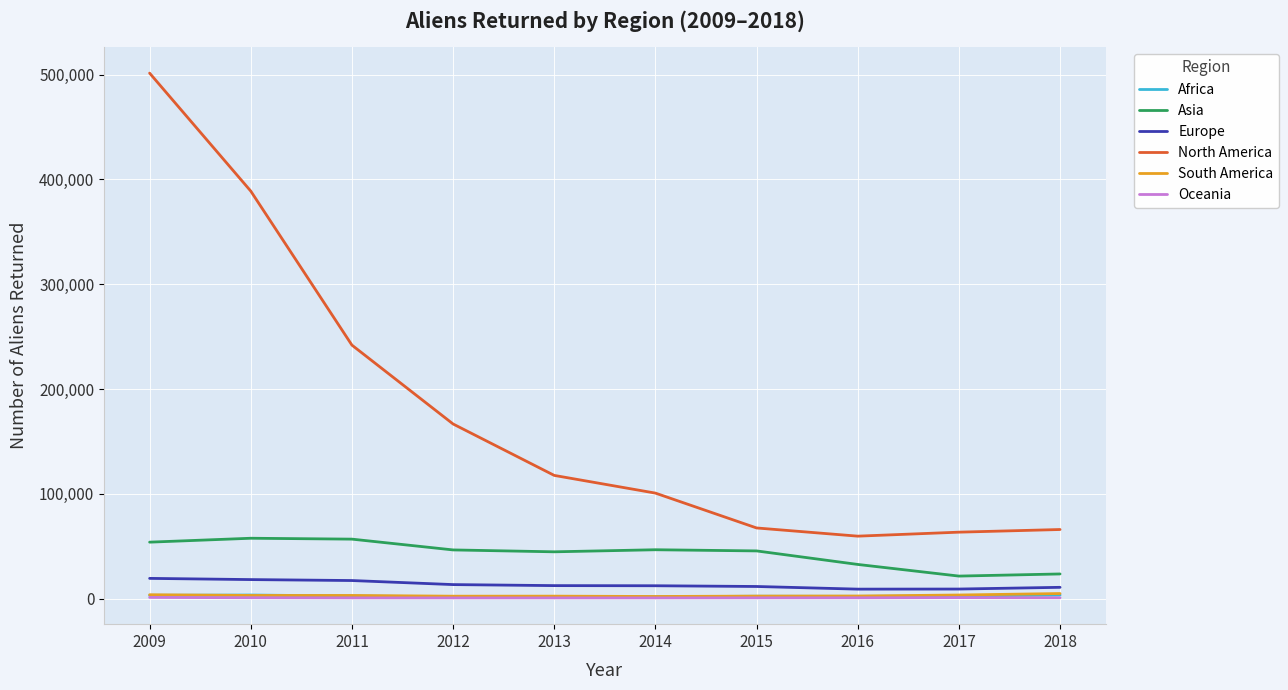

Which series has the largest total across all categories?

North America